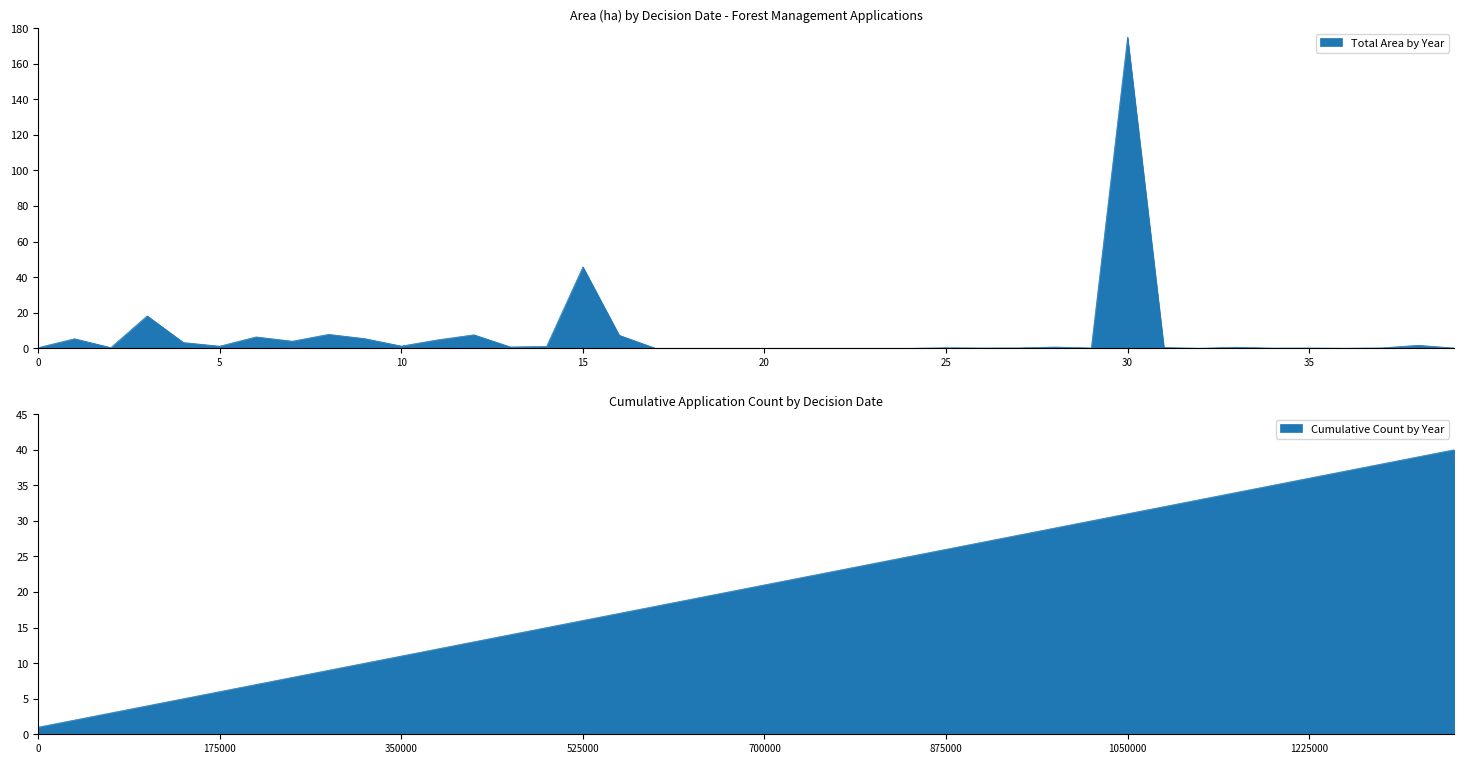

How many lines are shown in the chart?

2